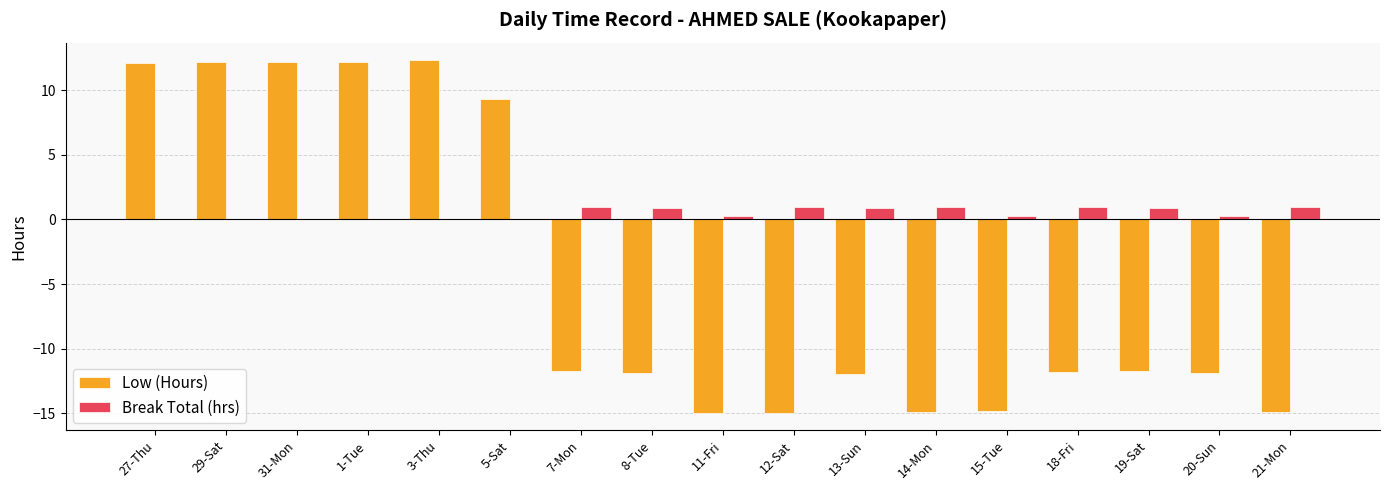

The Low (Hours) series shows -16.9 at 19-Sat. True or false?

False